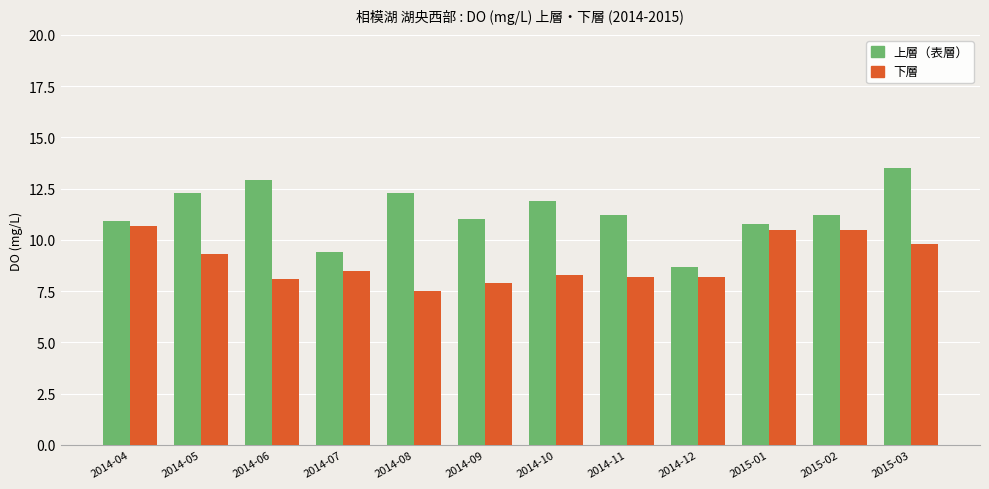

What is the total value across all series at 2014-05?

21.6